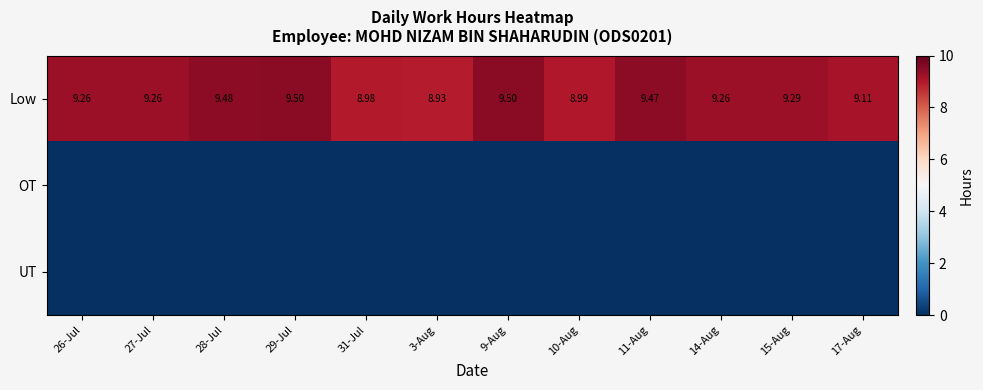

At which category does the chart reach its minimum across all series?

26-Jul